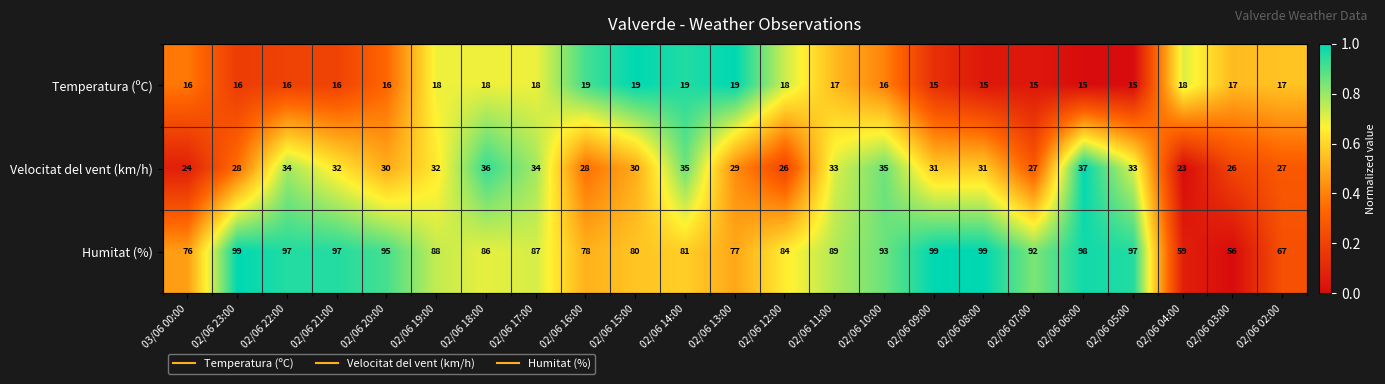

Rank the series by their maximum value, from lowest to highest.

Temperatura (ºC), Velocitat del vent (km/h), Humitat (%)